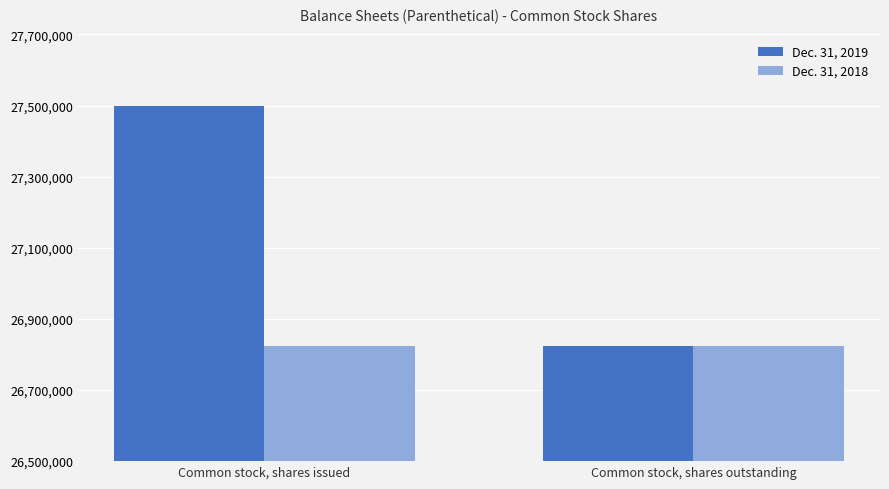

What is the difference between the highest and lowest values at Common stock, shares issued?

673052